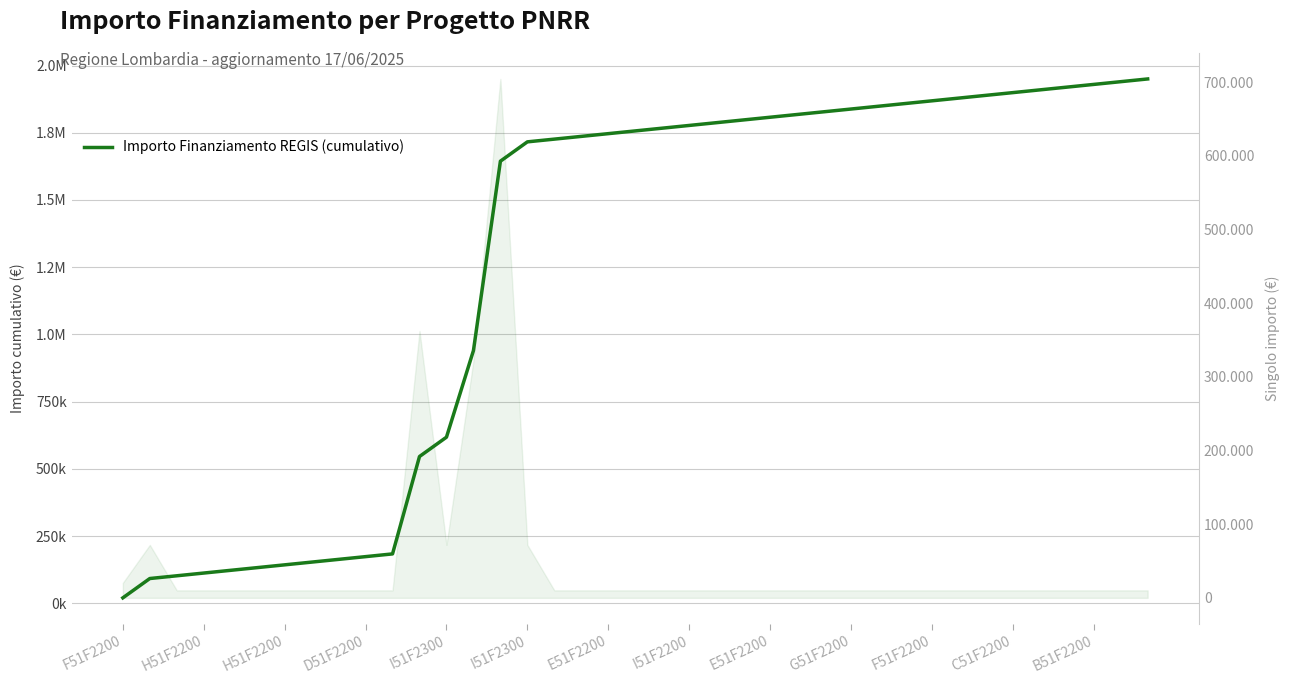

Rank the series by their average value, from lowest to highest.

Singolo Importo, Importo Finanziamento REGIS (cumulativo)